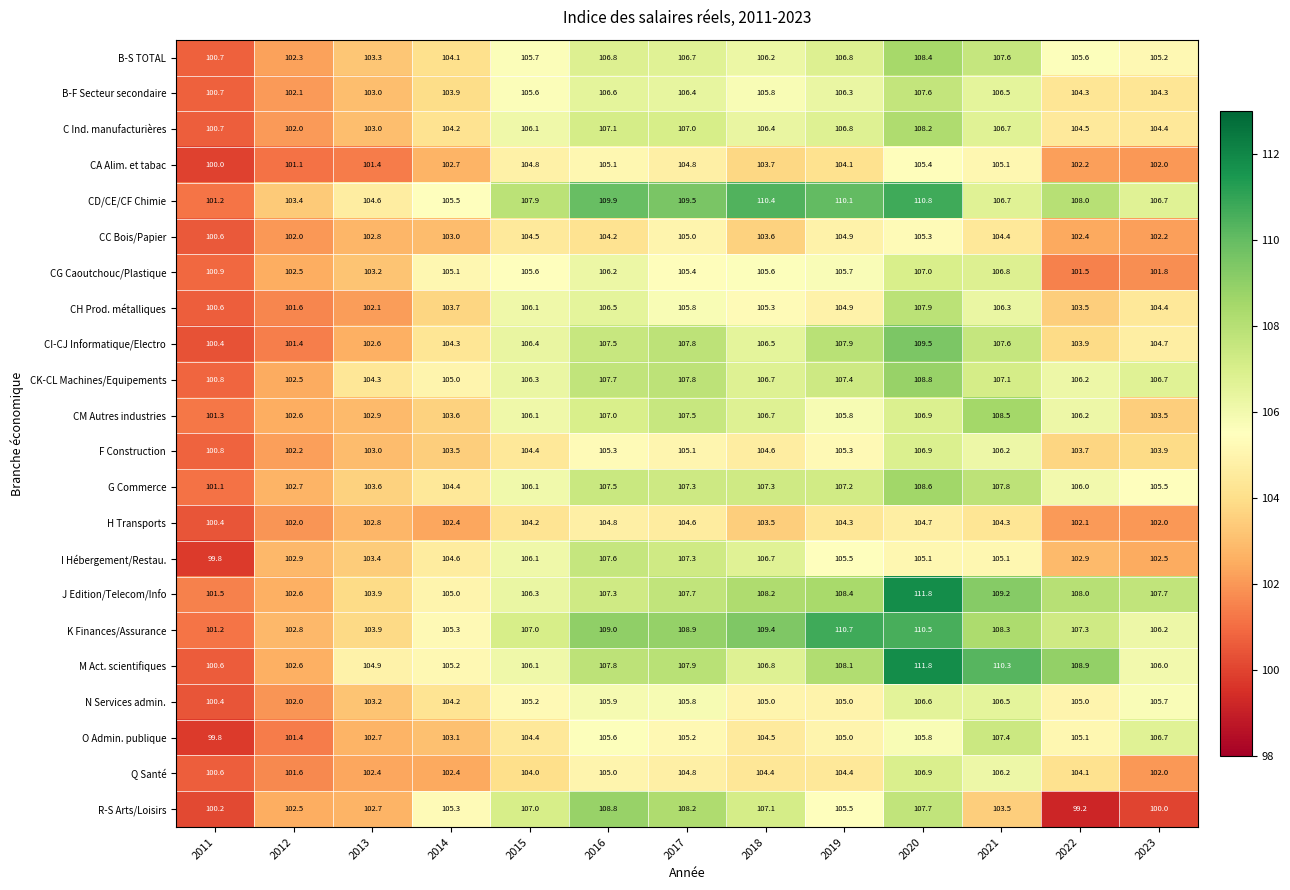

What is the difference between the CI-CJ Informatique/Electro values at 2011 and 2016?

7.1